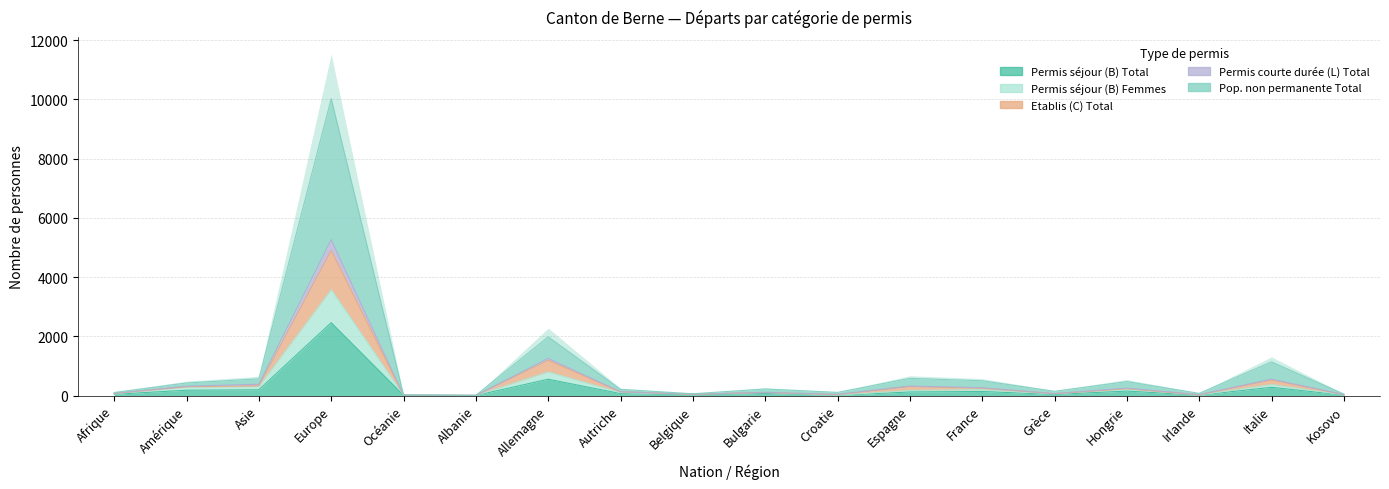

What is the sum of the Pop. non permanente Total values at Italie and Kosovo?

584